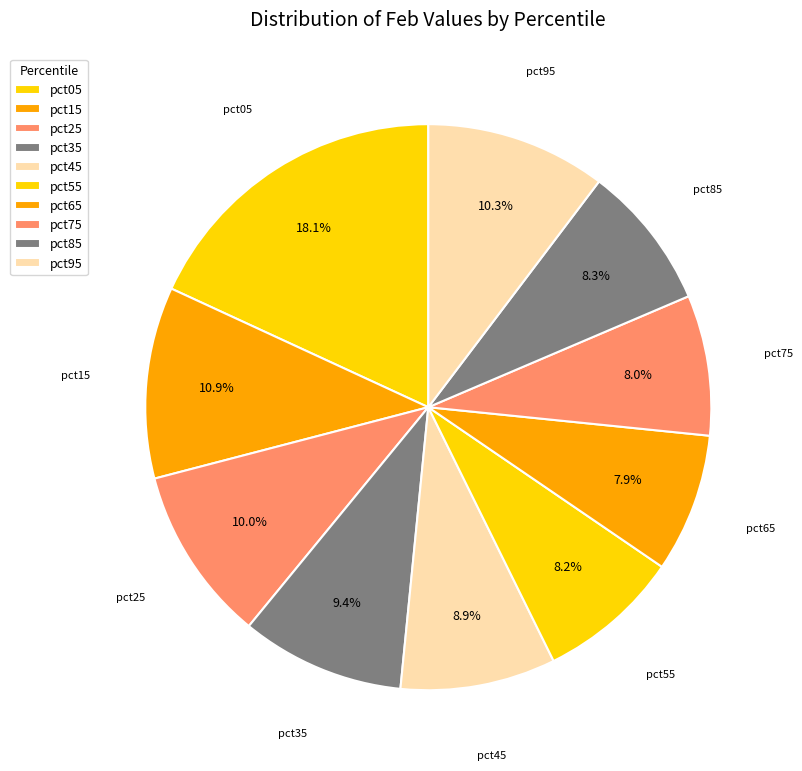

How many segments does this pie chart have?

10